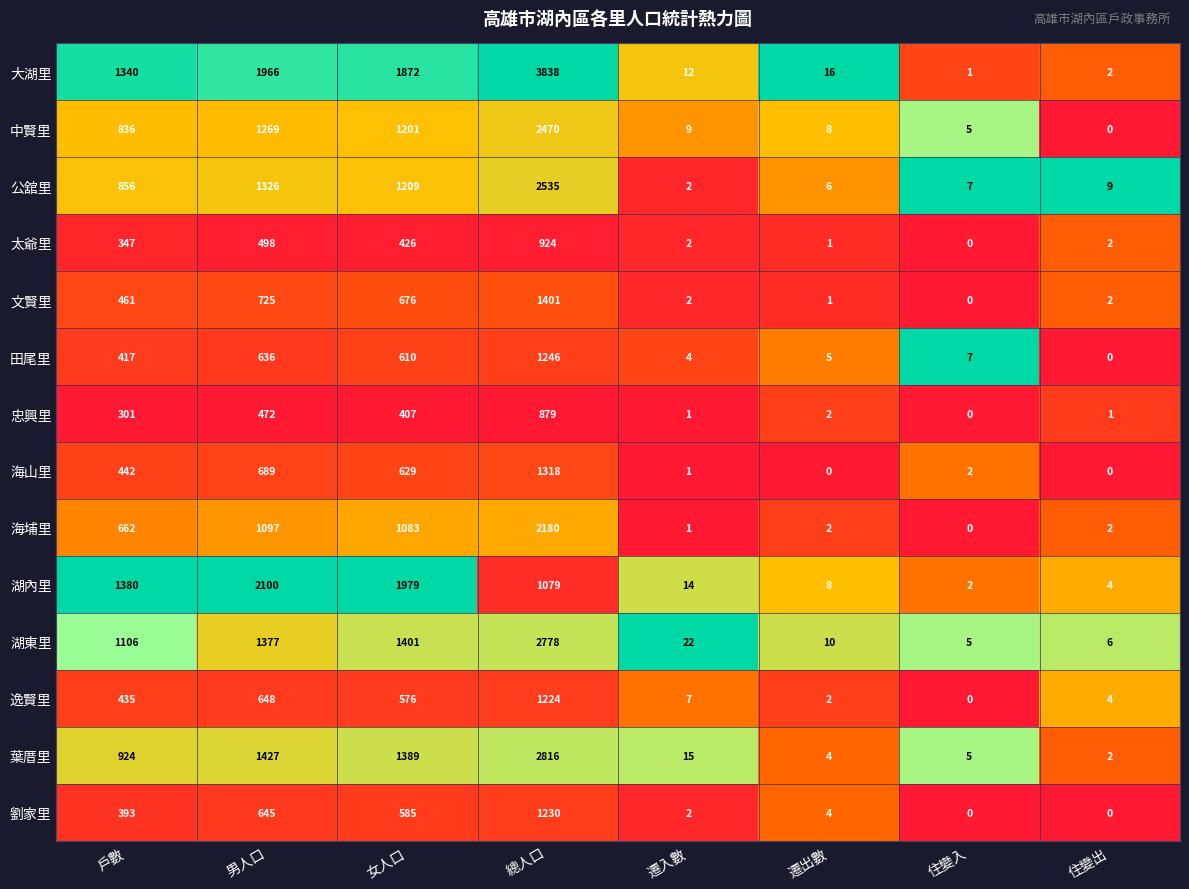

List the series in order of their peak value, lowest first.

忠興里, 太爺里, 逸賢里, 劉家里, 田尾里, 海山里, 文賢里, 湖內里, 海埔里, 中賢里, 公舘里, 湖東里, 葉厝里, 大湖里